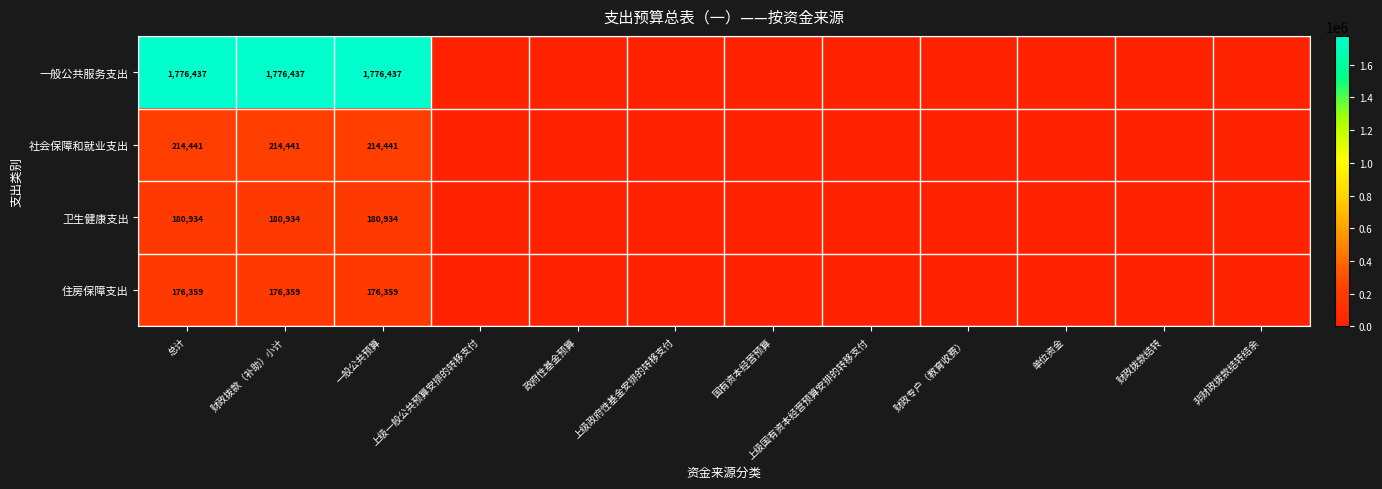

The 住房保障支出 series shows 176359 at 一般公共预算. True or false?

True